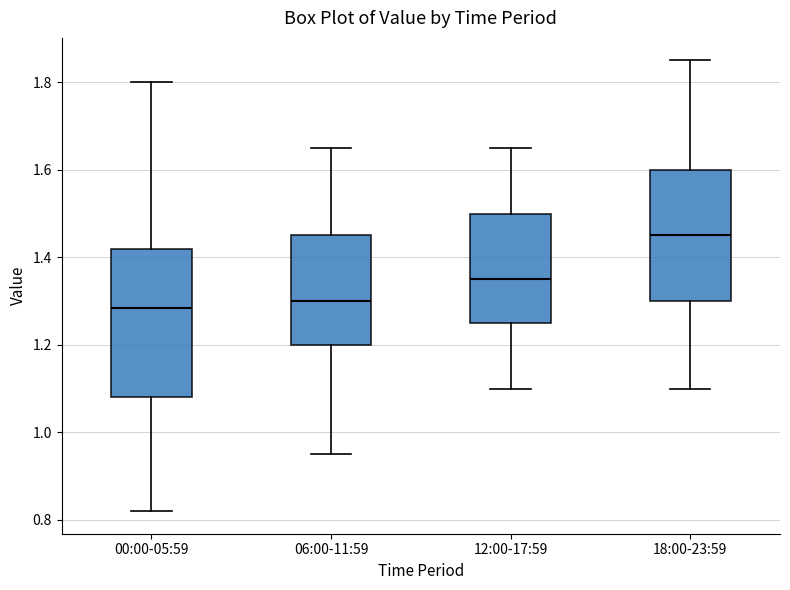

Comparing the boxes themselves (not the whiskers), which one is the tallest?

00:00-05:59